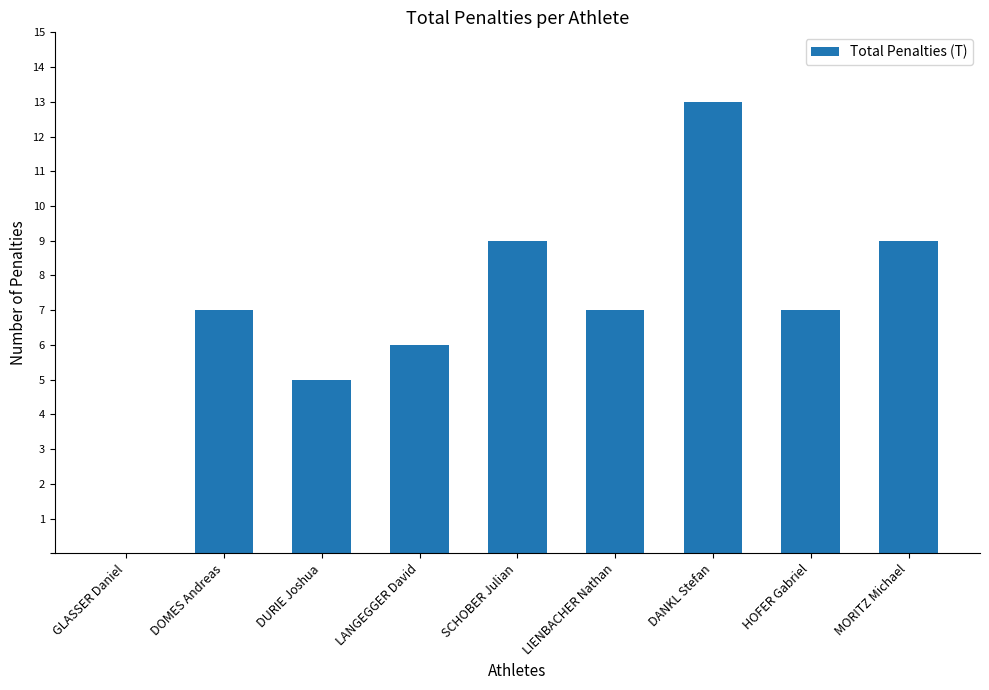

Where is the data nearest to the value 6?

LANGEGGER David